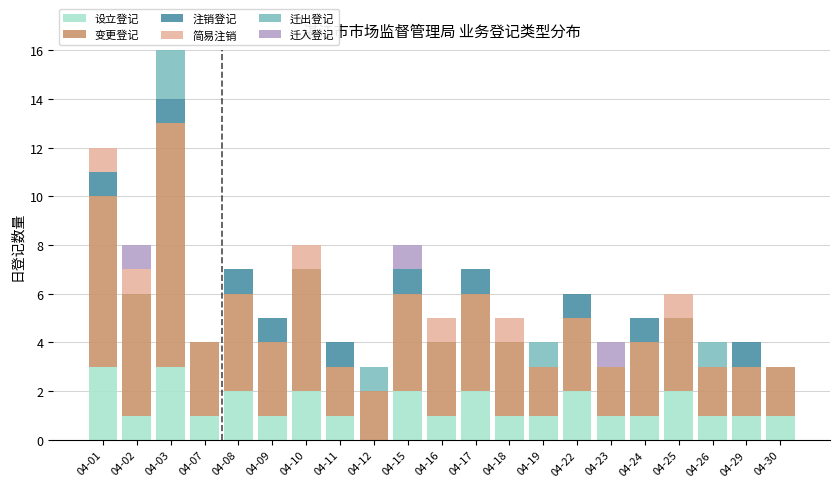

The 设立登记 series shows 0 at 04-12. True or false?

True